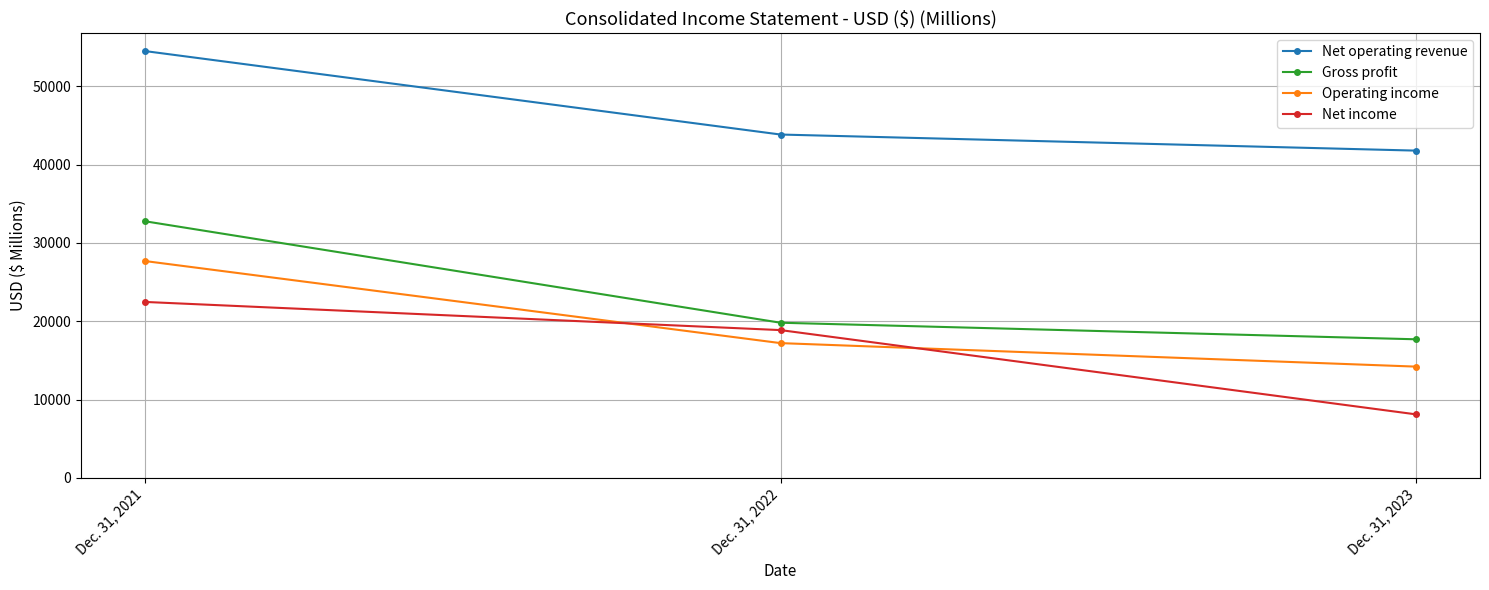

Which series has the largest total across all categories?

Net operating revenue